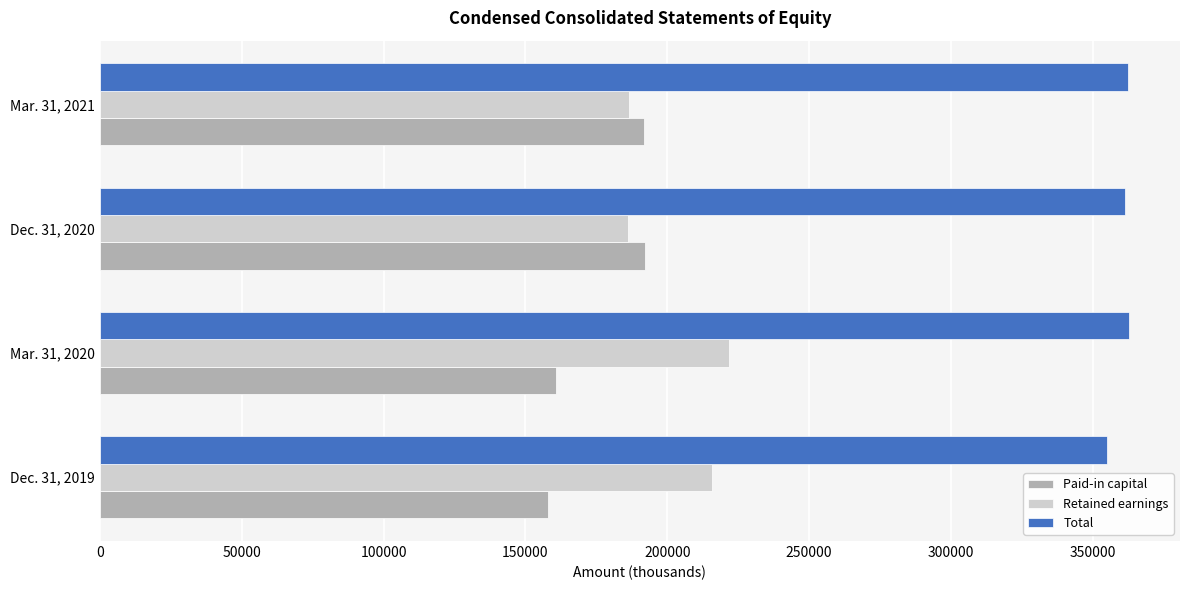

Rank the series by their maximum value, from lowest to highest.

Paid-in capital, Retained earnings, Total